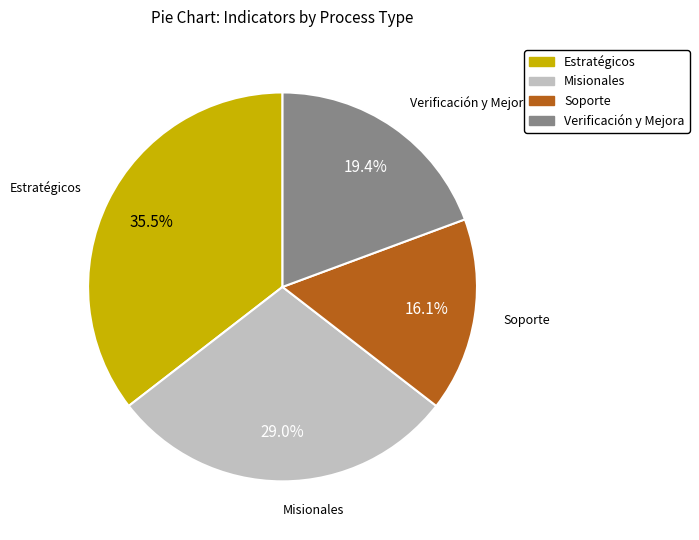

Is there a majority slice in this chart?

No